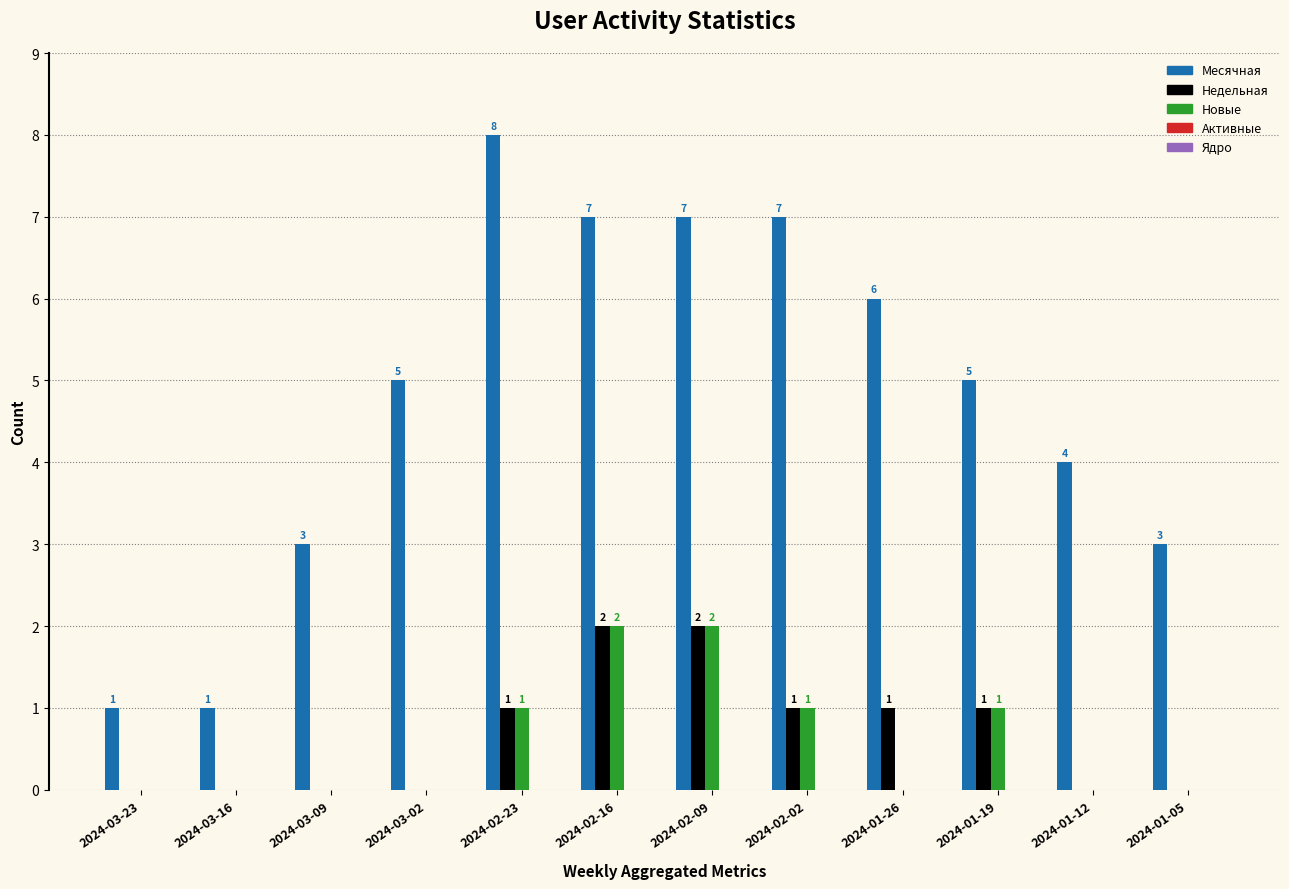

Does the chart contain stacked bars?

No